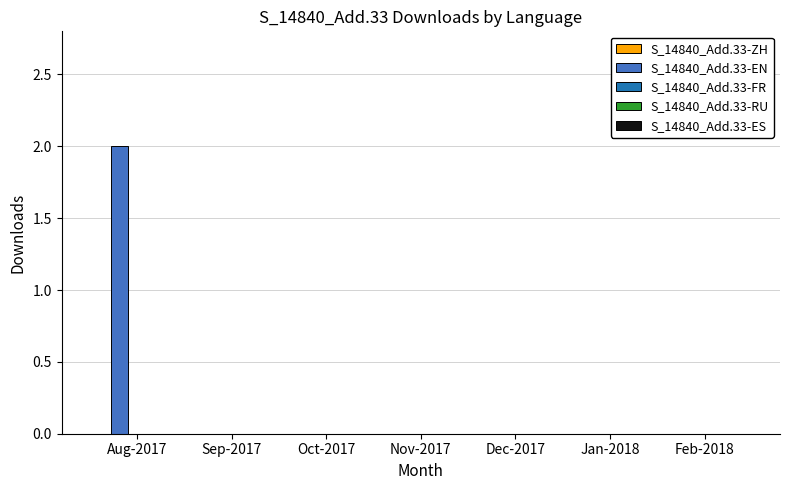

At which category does the chart reach its peak across all series?

Aug-2017